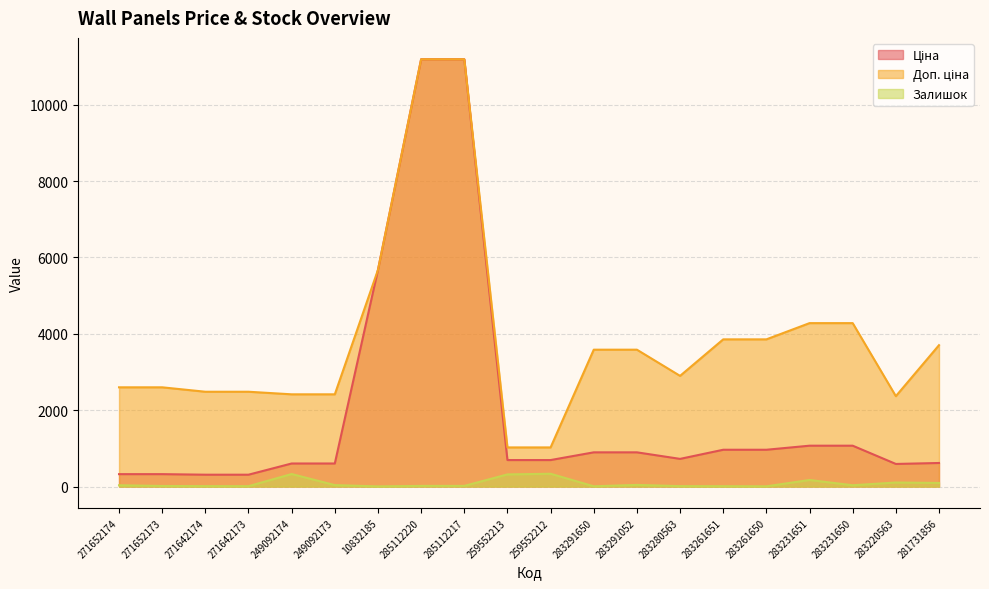

List the labels in order of Ціна value, smallest first.

271642174, 271642173, 271652174, 271652173, 283220563, 249092174, 249092173, 281731856, 259552213, 259552212, 283280563, 283291650, 283291052, 283261651, 283261650, 283231651, 283231650, 10832185, 285112220, 285112217